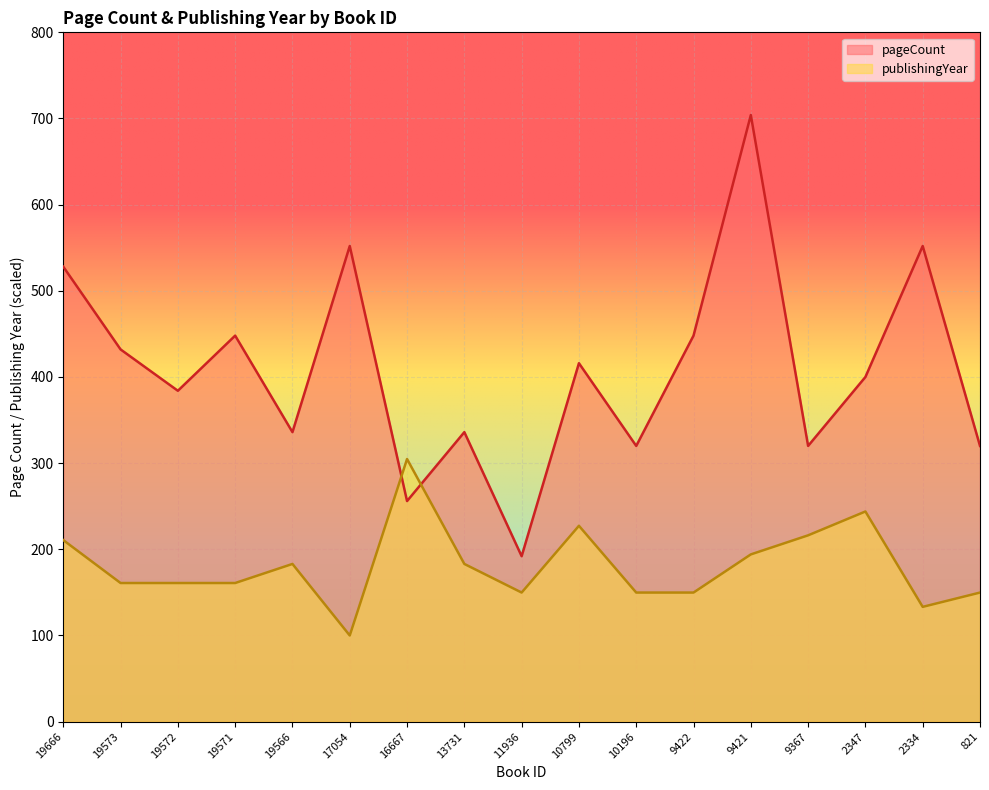

Rank the series at 2347 from highest to lowest value.

pageCount, publishingYear